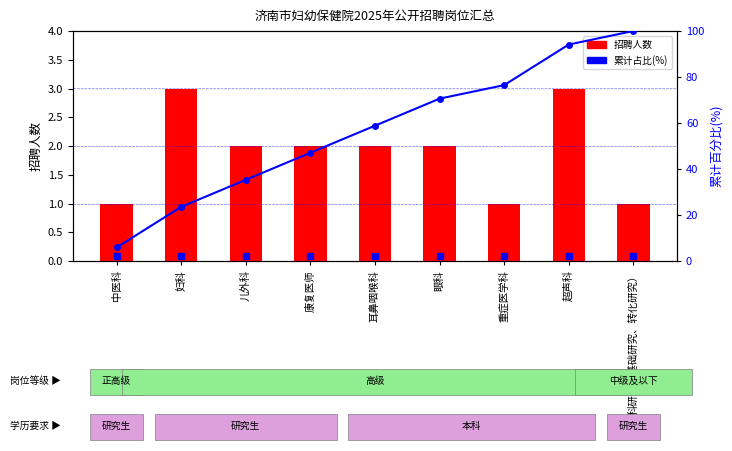

Are the bars horizontal?

No